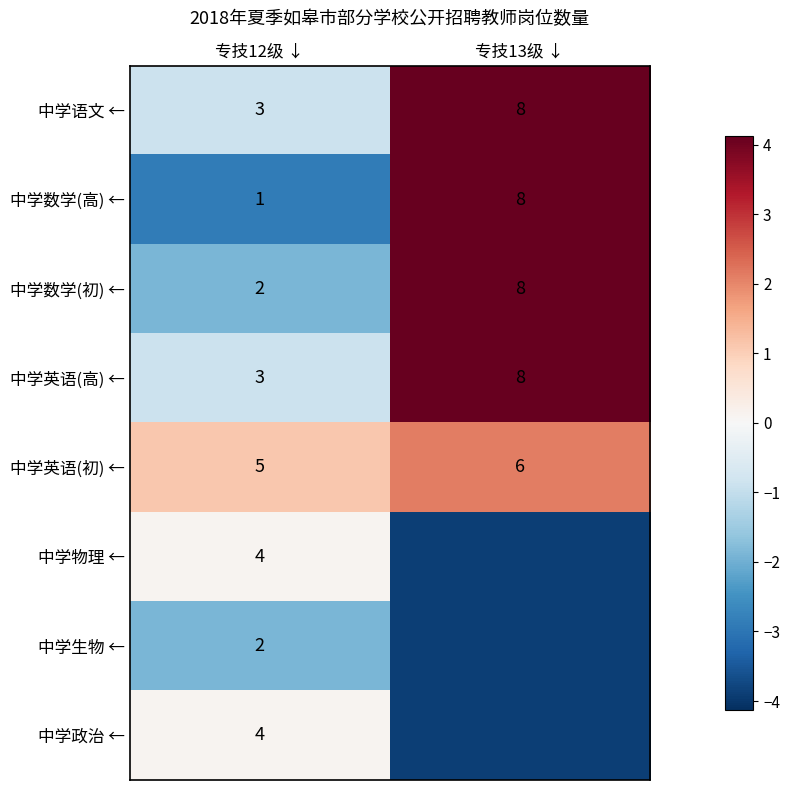

What is the smallest value displayed?

-3.9